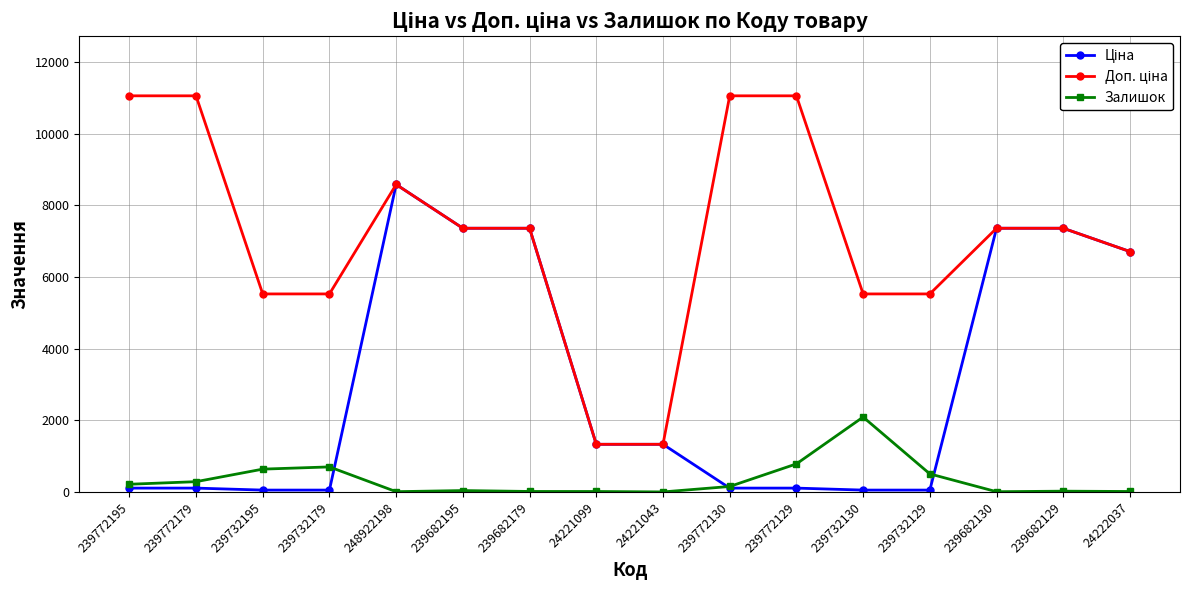

At how many categories does at least one series exceed 10790?

4